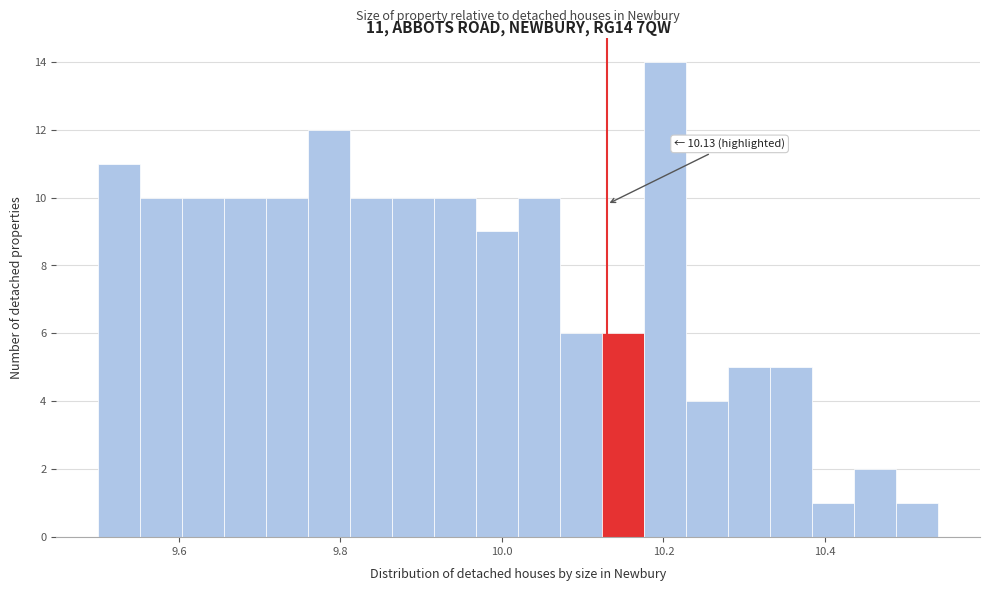

Read against the x-axis, roughly where is the centre of the tallest bar?

10.20